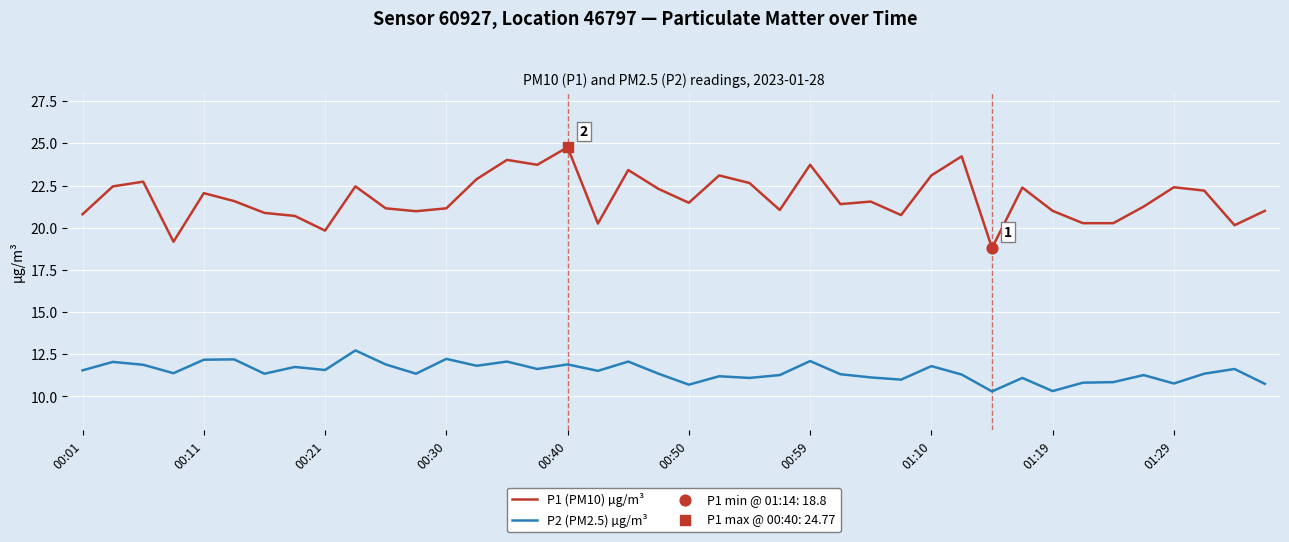

Which series has the largest total across all categories?

P1 (PM10) µg/m³